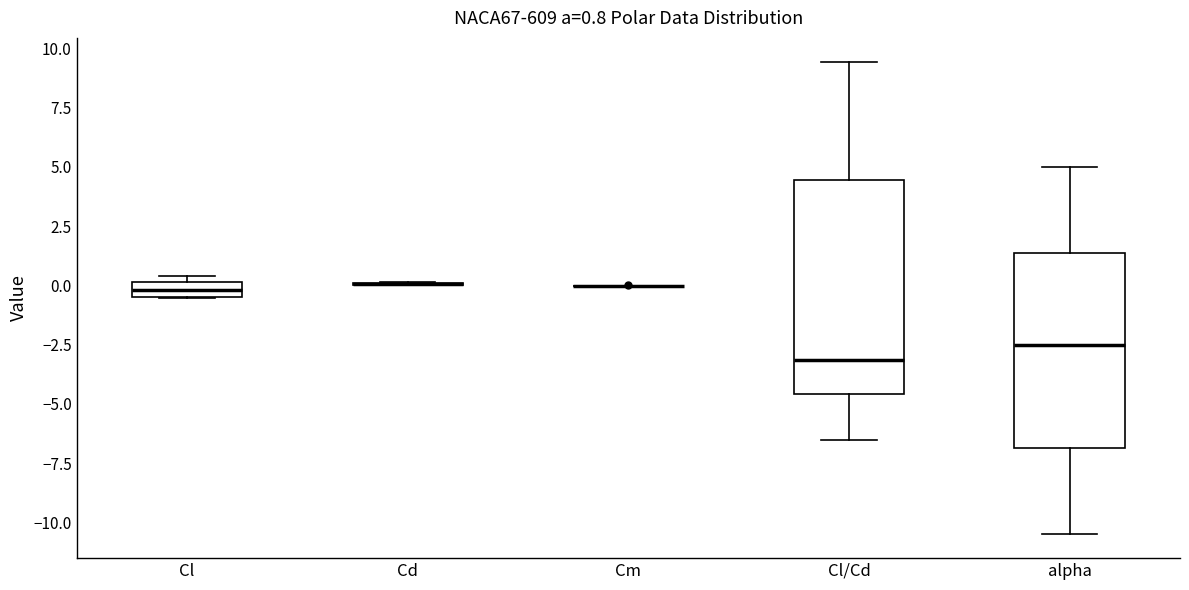

Which box is the tallest, from its lower edge to its upper edge?

Cl/Cd